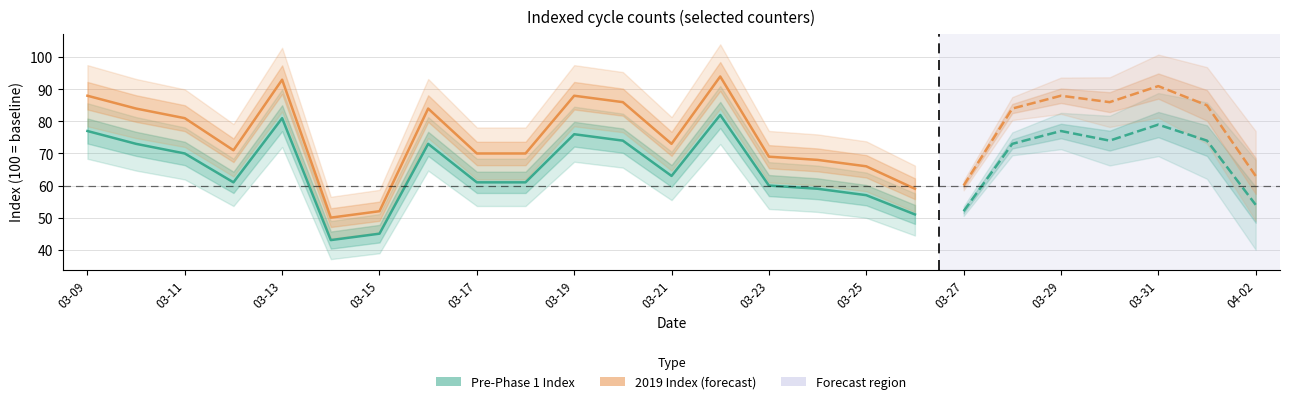

What is the average value of the Pre-Phase 1 Index series?

66